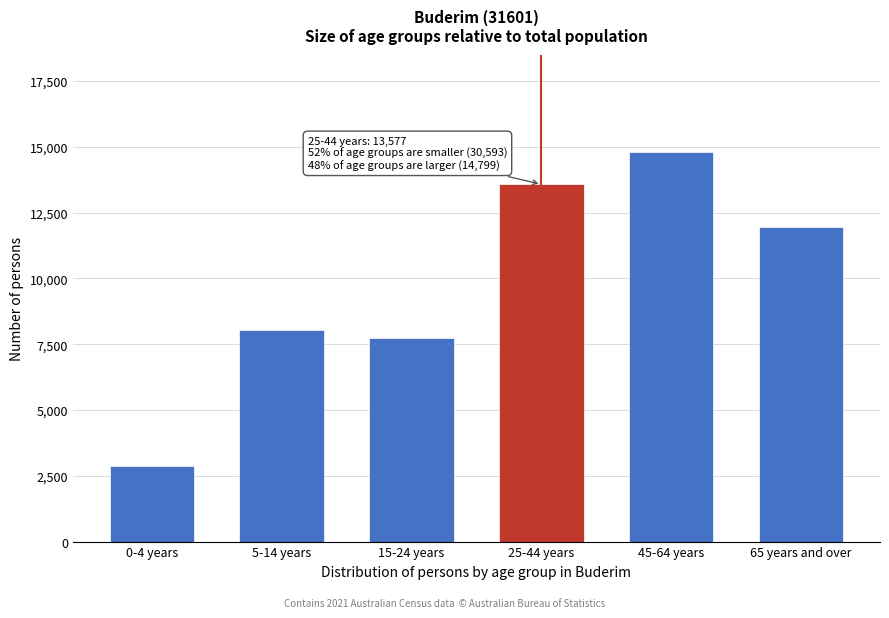

Reading left to right, list all the values displayed in this chart.

2864	8046	7717	13577	14799	11966